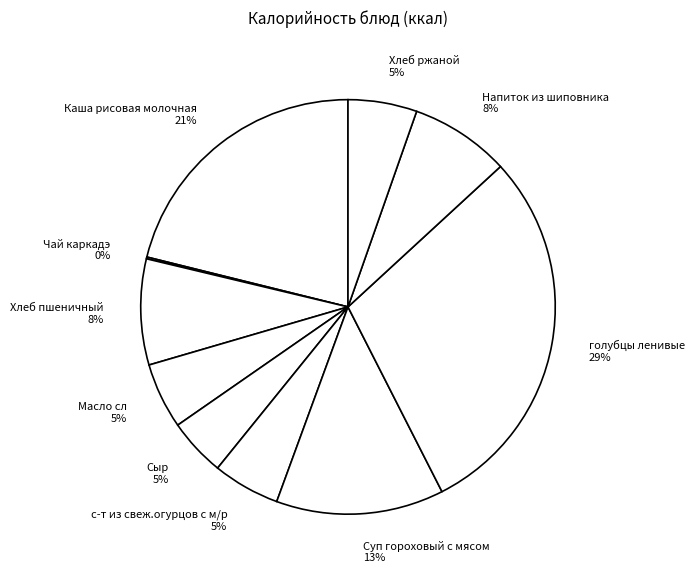

To the nearest percent, what is the average slice percentage?

10%